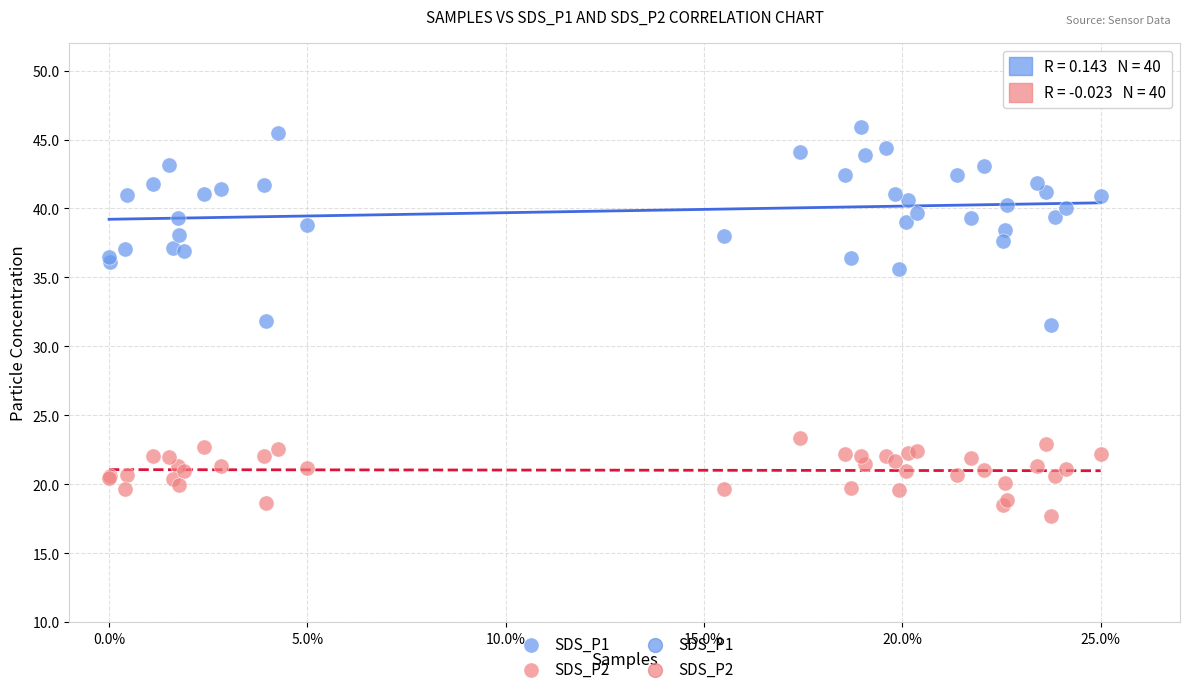

What is the X range (max minus min) for the scatter plot?

25.0